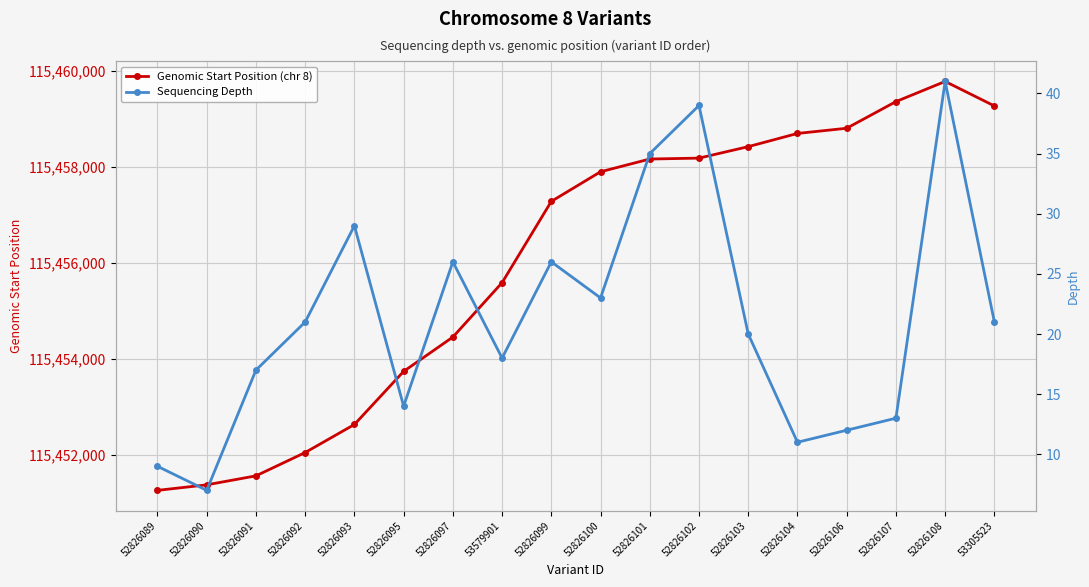

What is the minimum value shown in the chart?

7